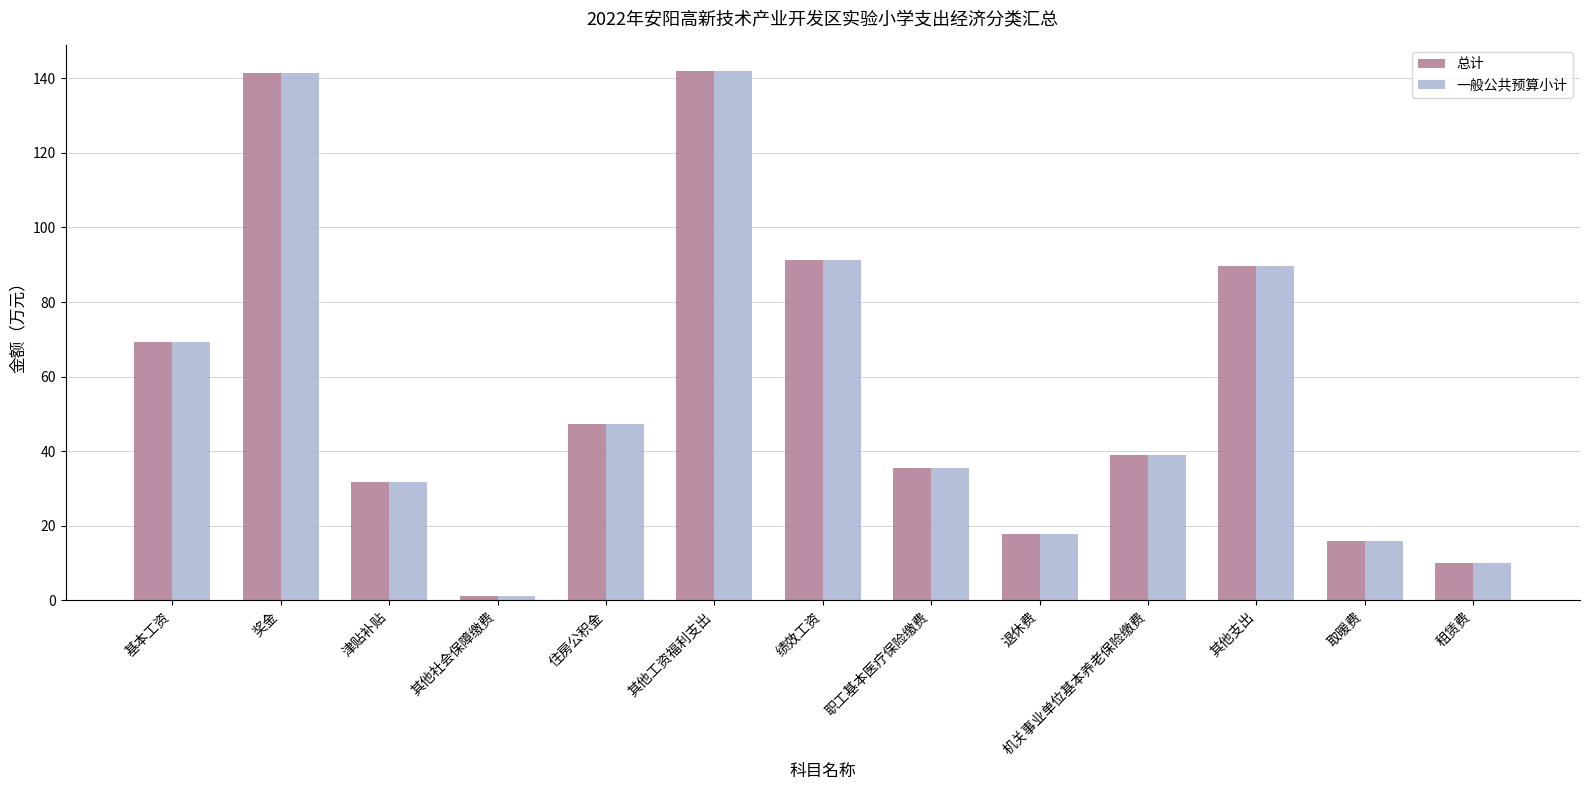

What is the maximum value shown in the chart?

141.9